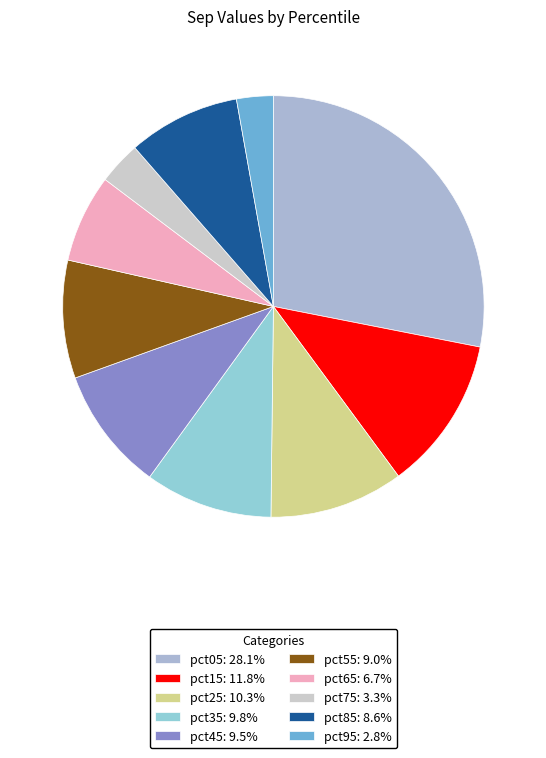

How many segments does this pie chart have?

10